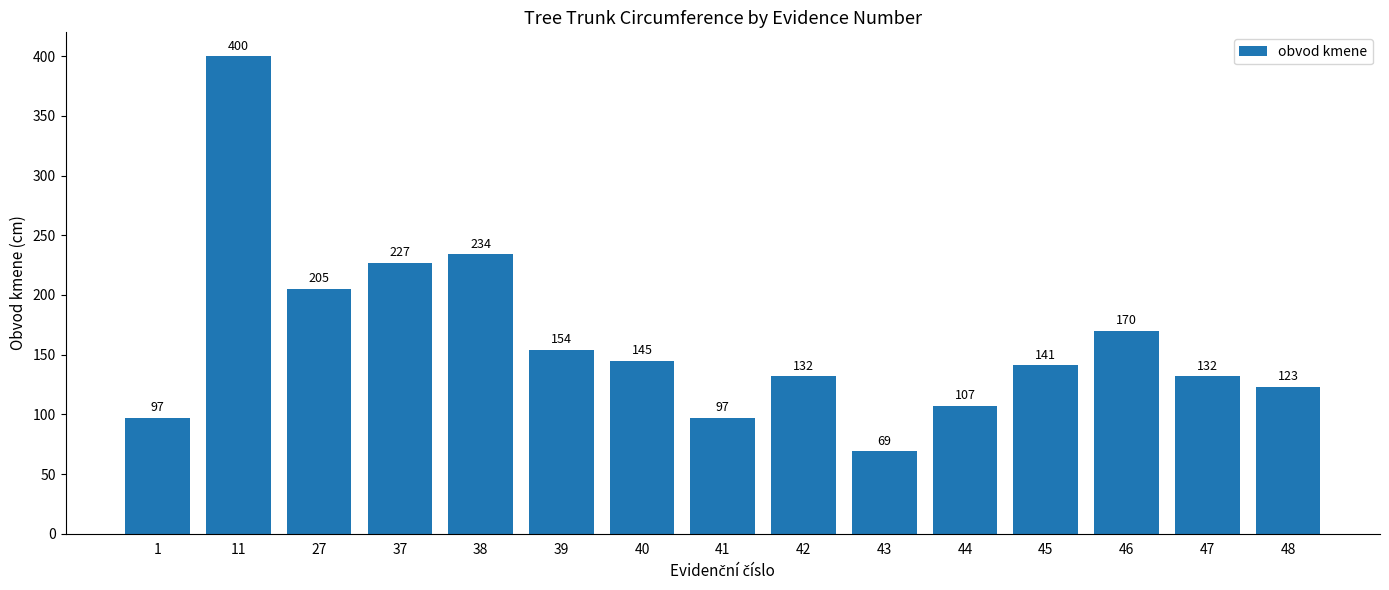

True or false: the data shows 154 at 39.

True